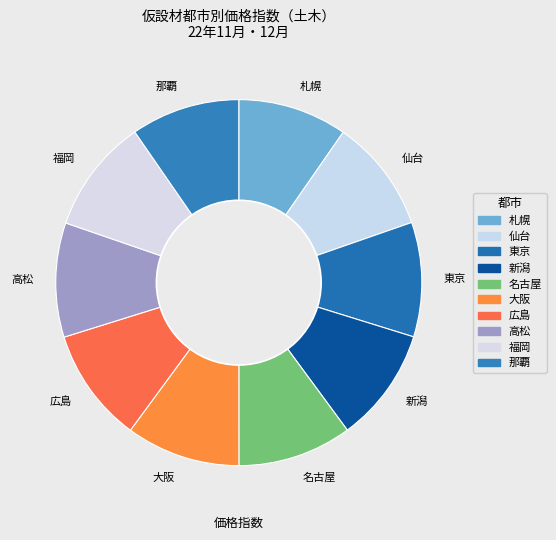

Does any single category account for the majority?

No